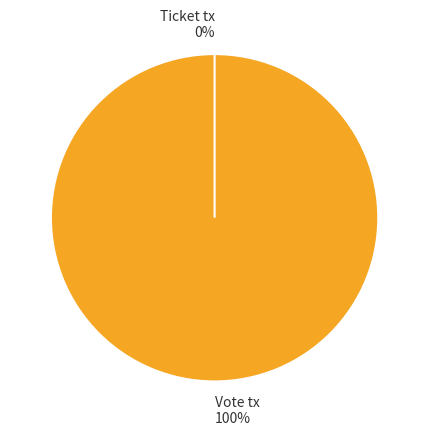

How many segments does this pie chart have?

2